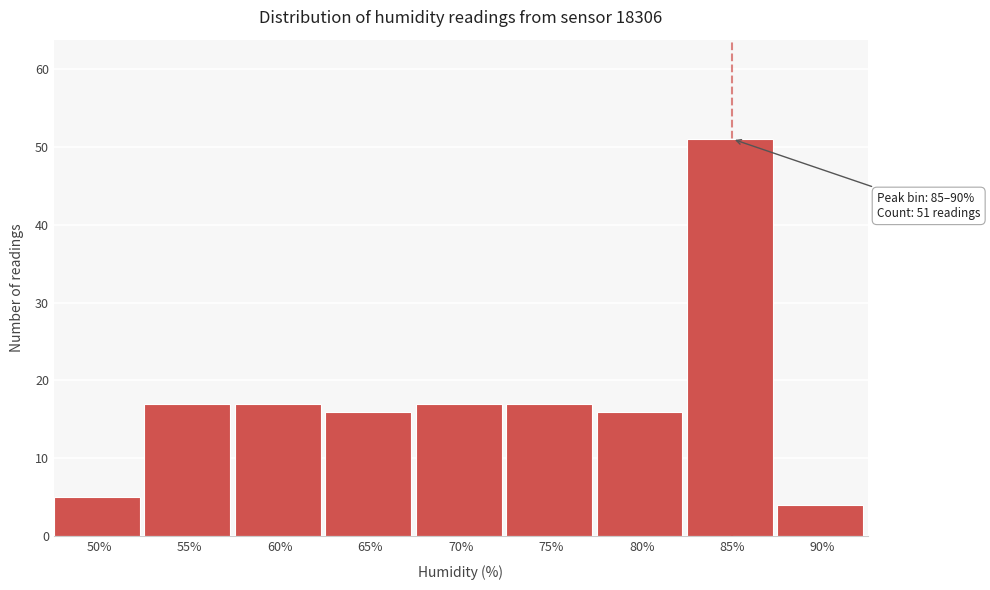

Reading left to right, list all the values displayed in this chart.

50%=5	55%=17	60%=17	65%=16	70%=17	75%=17	80%=16	85%=51	90%=4